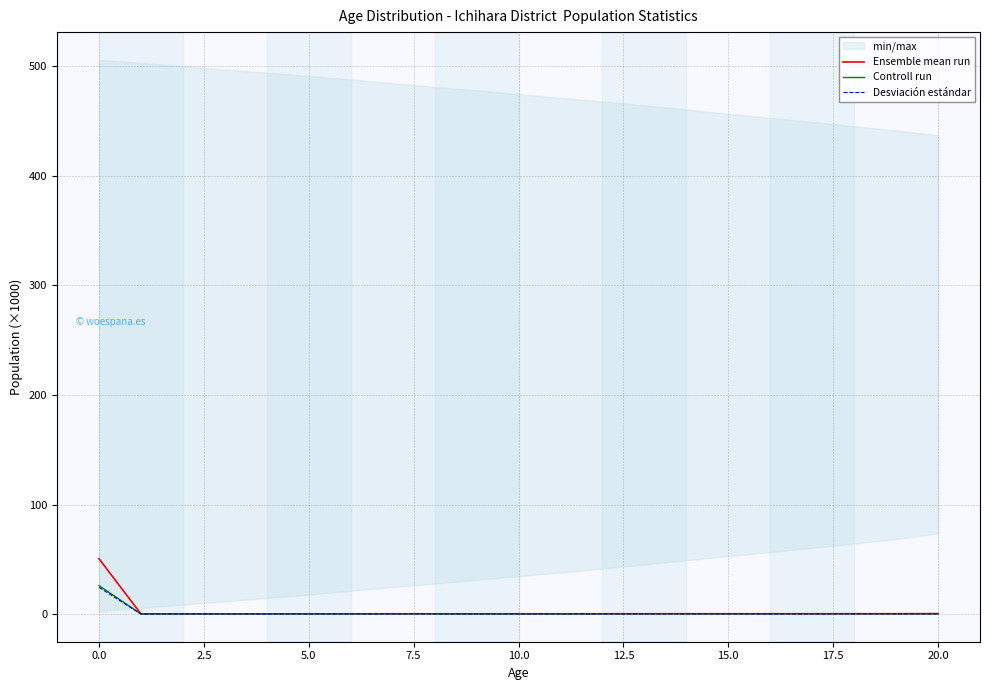

What is the label of the 2nd point from the right?

19